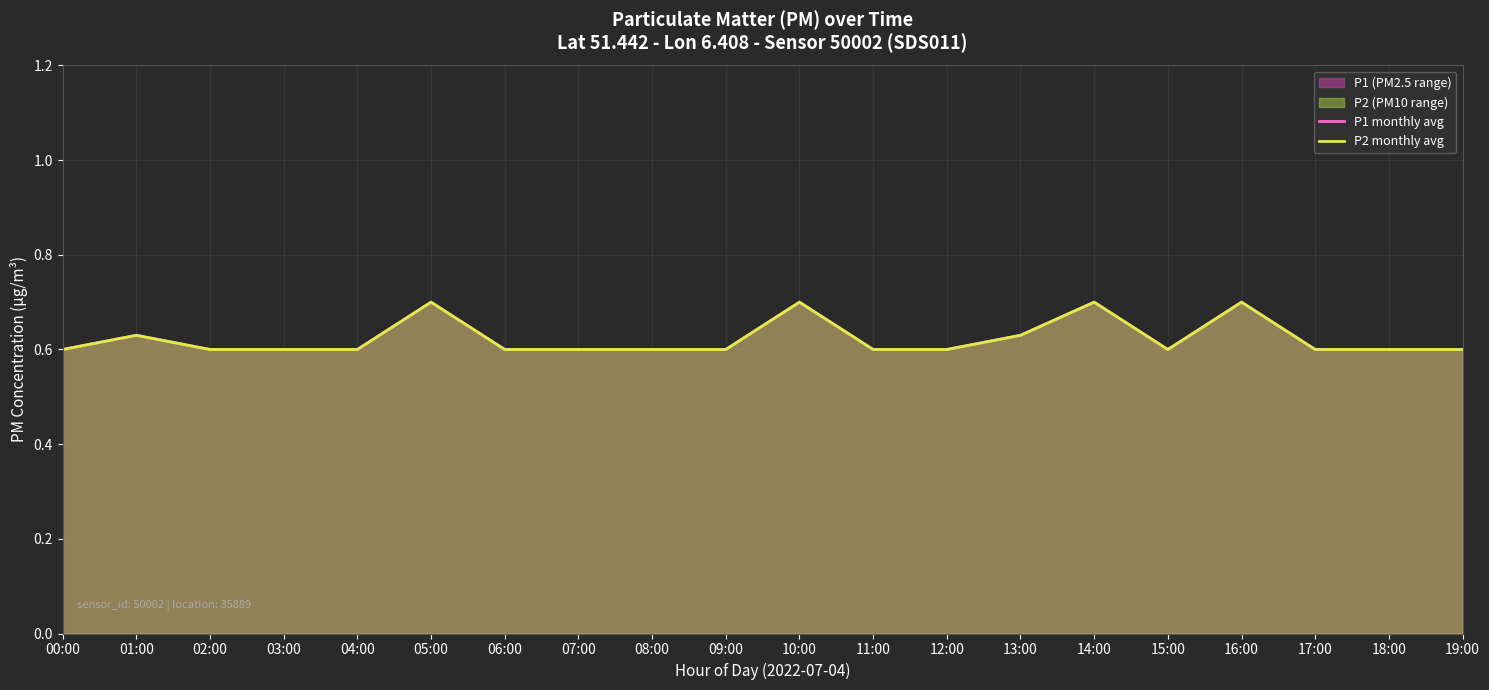

In P2 monthly avg, how many points are lower than both neighbors (excluding endpoints)?

1